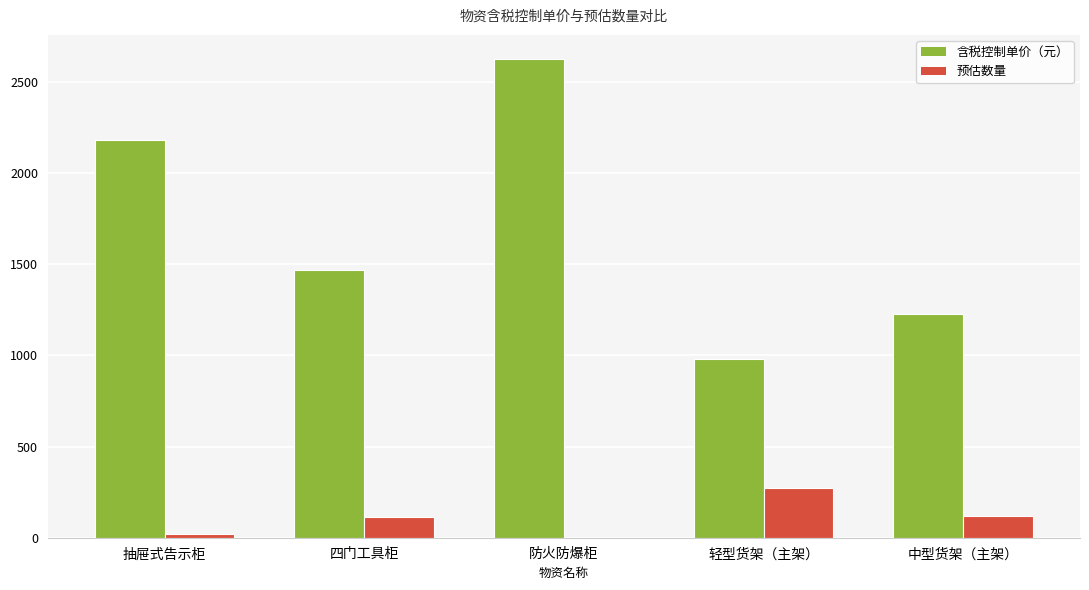

Count the number of data series in this chart.

2